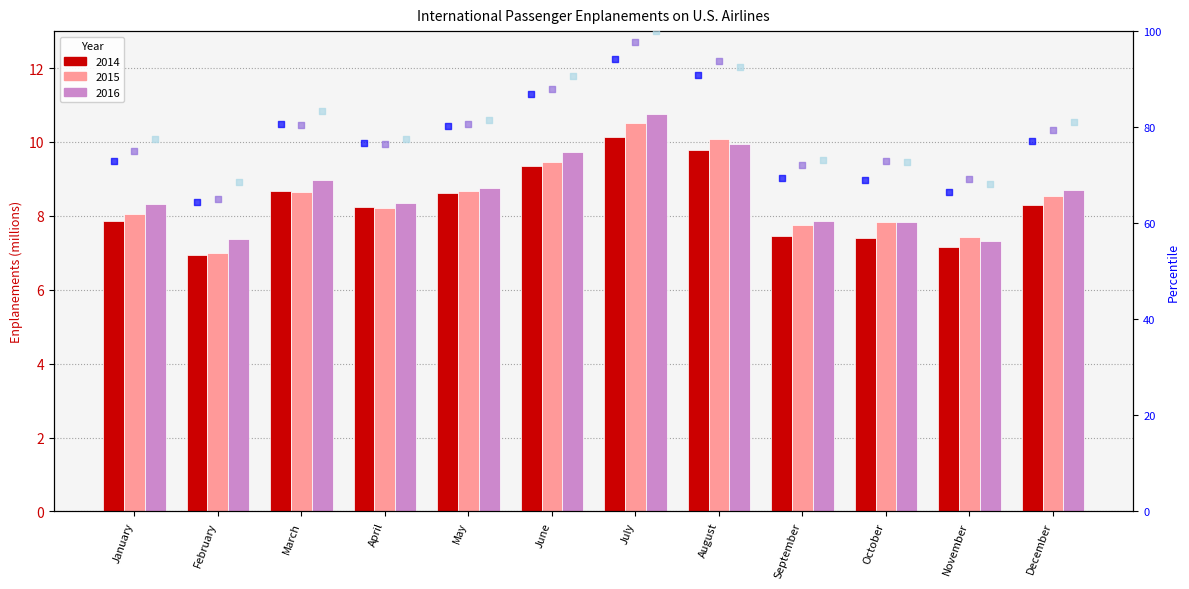

At how many categories does at least one series exceed 67?

12